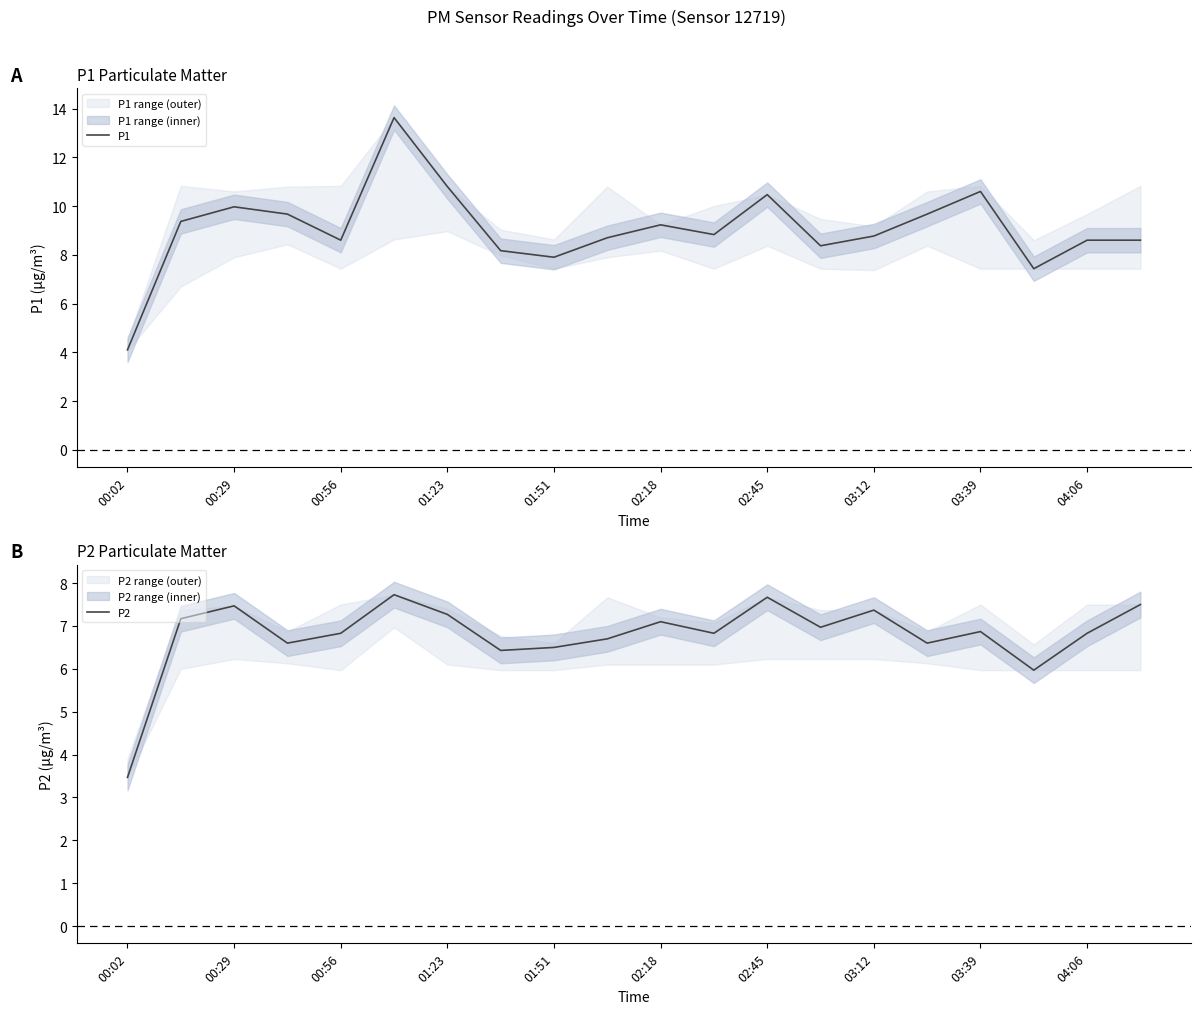

Is it true that P1 equals 12.1 at 04:06?

False